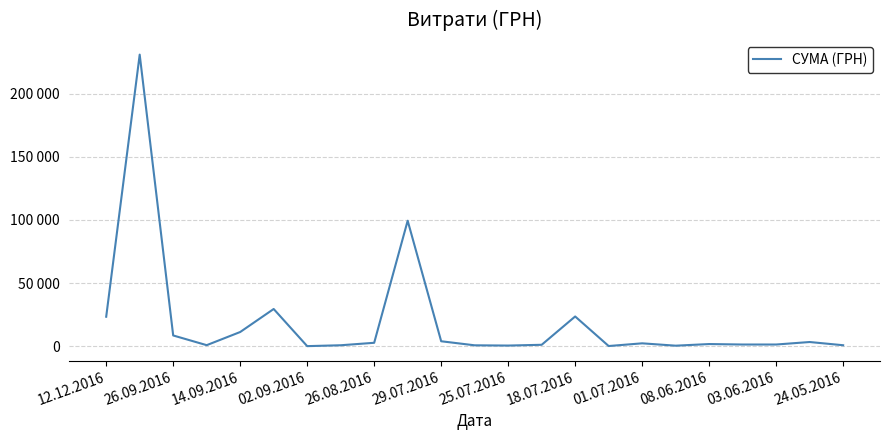

Reading left to right, list all the values displayed in this chart.

23302.0	230842.2	8468.3	782.0	11200.3	29427.2	17.4	710.8	2664.3	99317.7	3878.2	673.0	470.0	1080.7	23502.0	98.6	2240.0	373.0	1664.0	1297.2	1296.0	3276.5	730.8